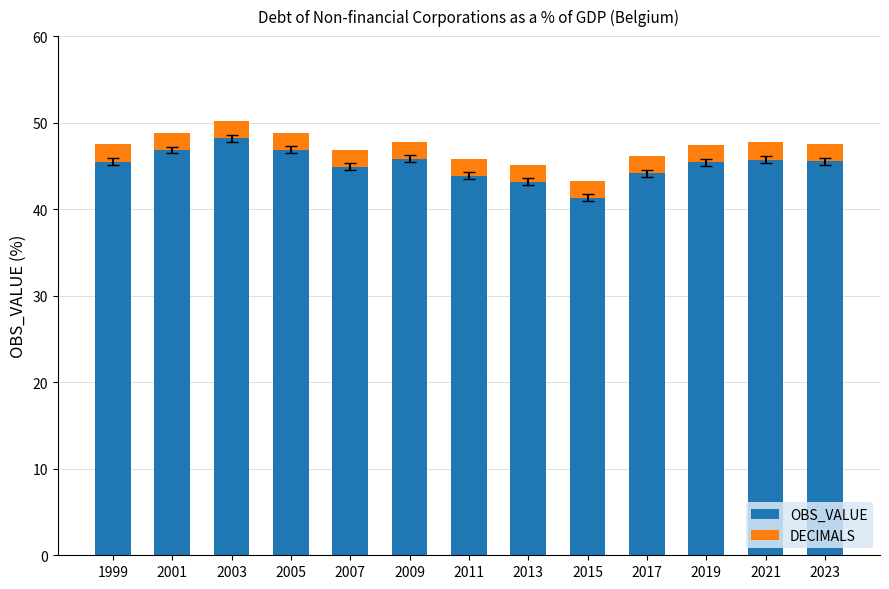

What is the difference between the maximum and minimum values in the OBS_VALUE series?

6.9